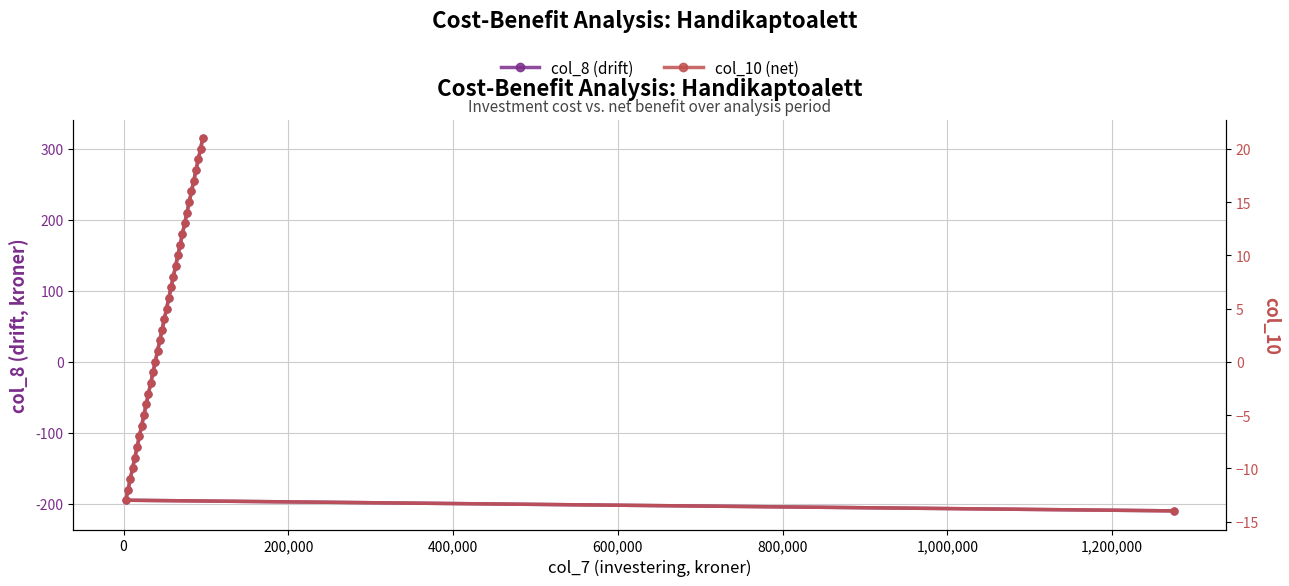

Is this an area chart (filled region under the line)?

No